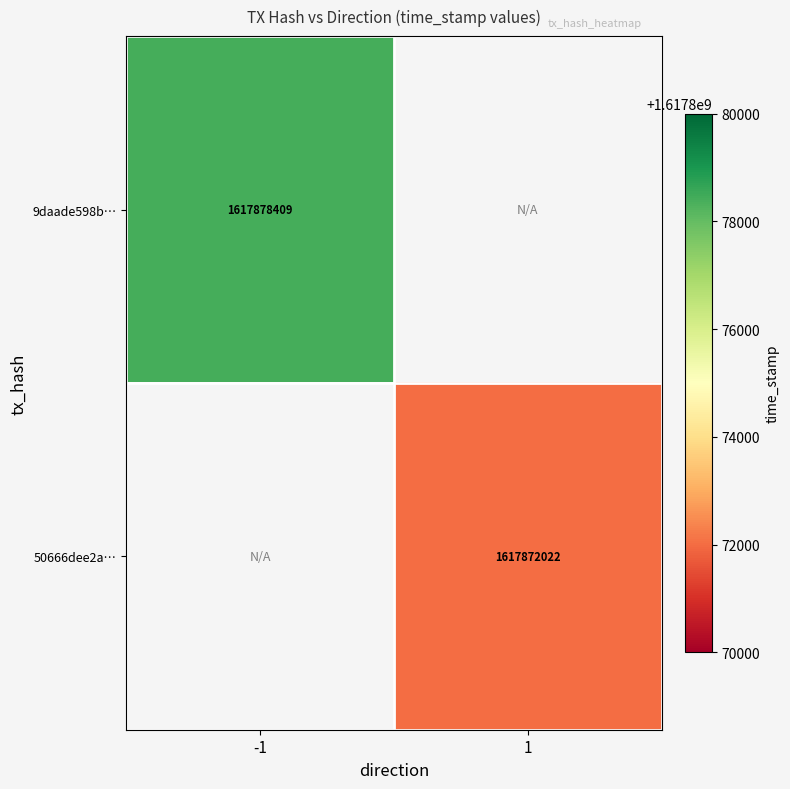

The value of 9daade598b… at -1 is 1617878409. True or false?

True